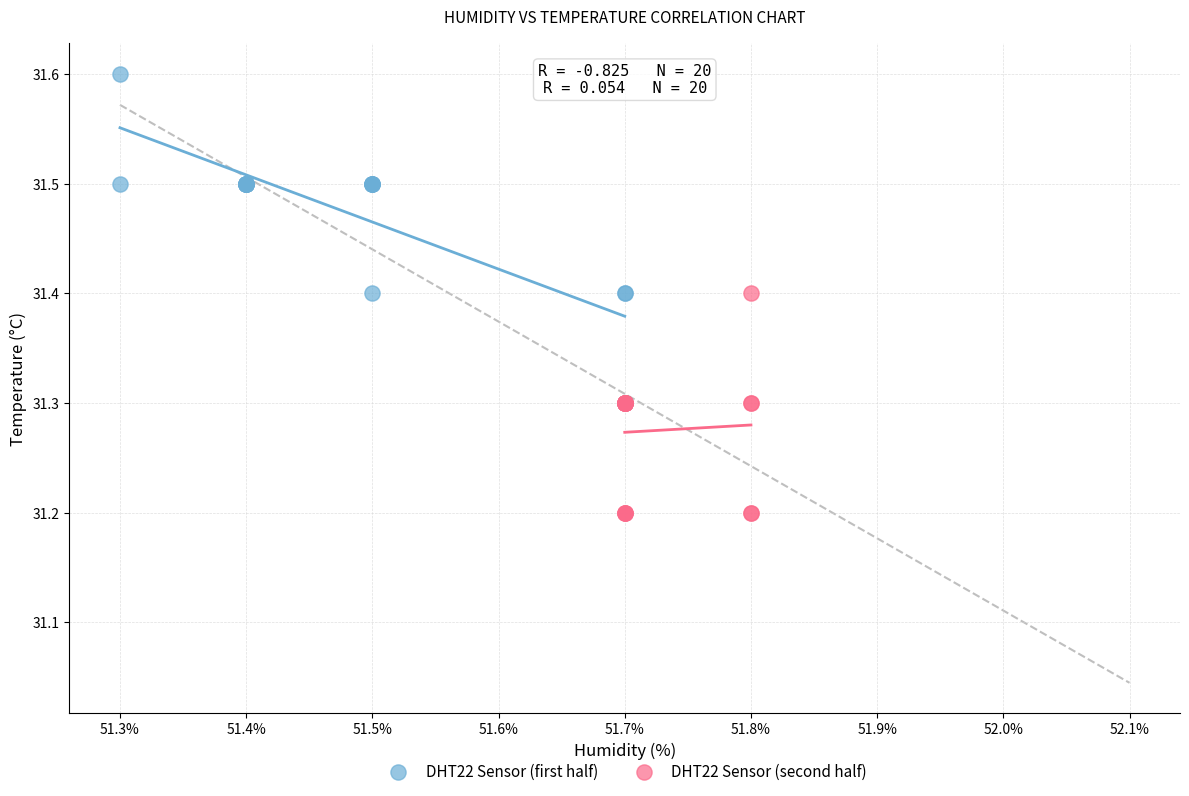

Which series has the largest Y range (max minus min)?

DHT22 Sensor (first half)